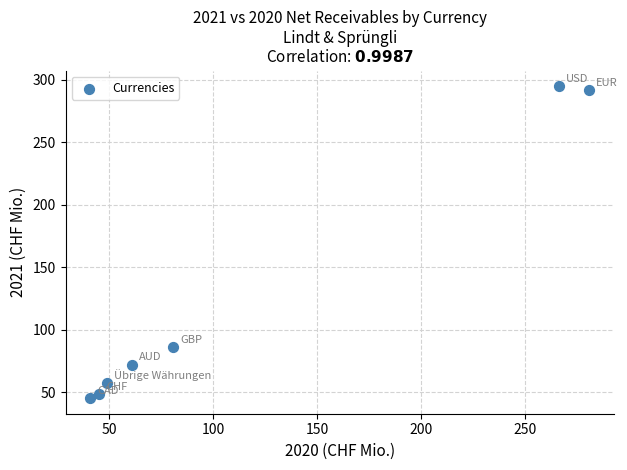

What is the average Y value?

127.9